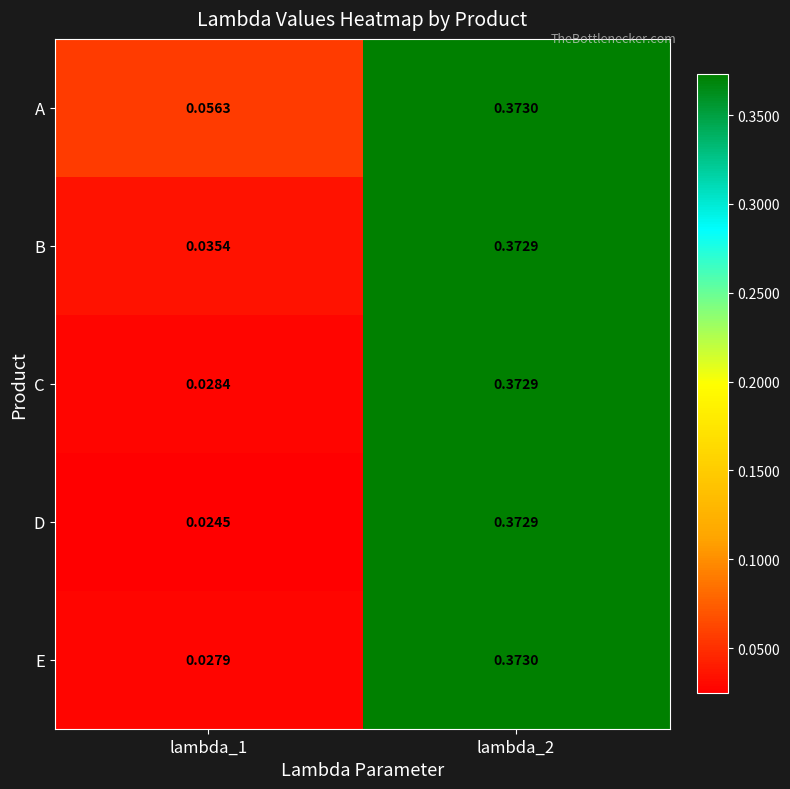

Which series has the widest spread of values?

D